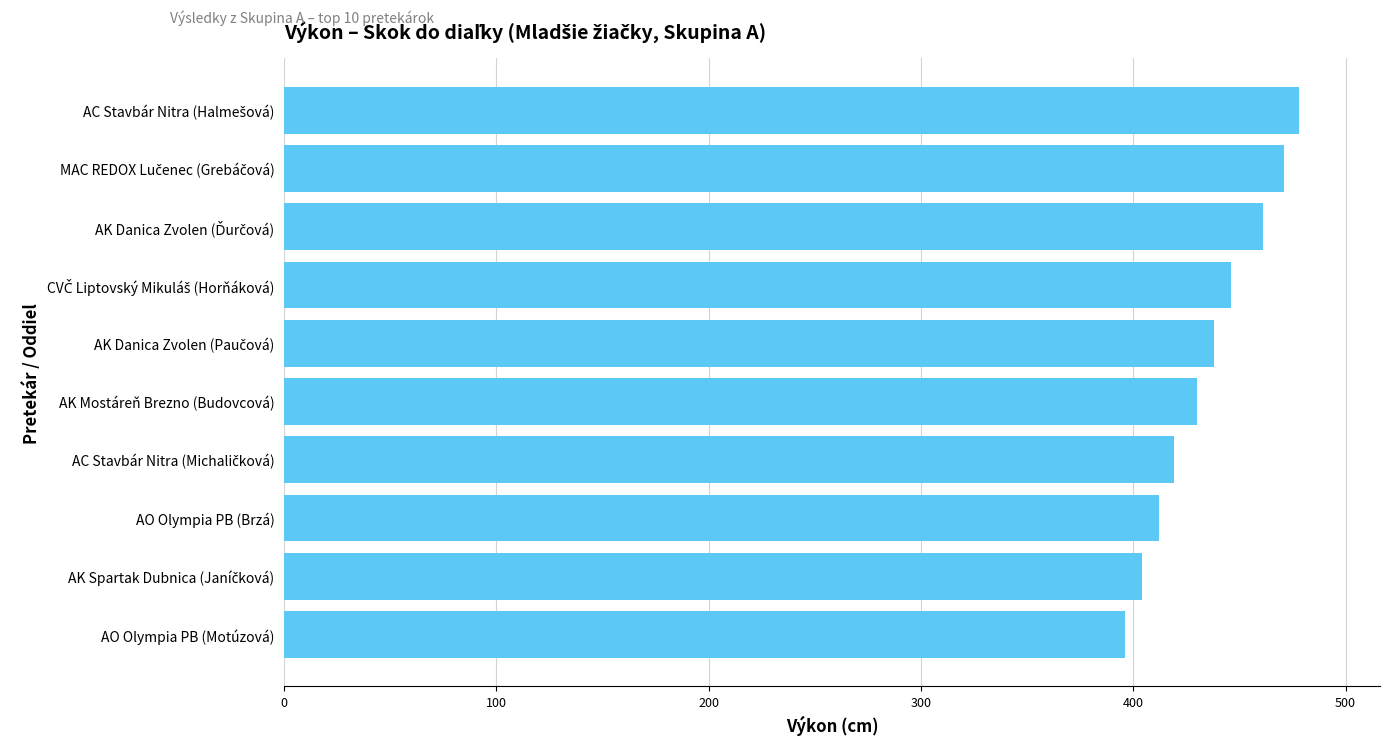

True or false: the data shows 412 at AO Olympia PB (Brzá).

True